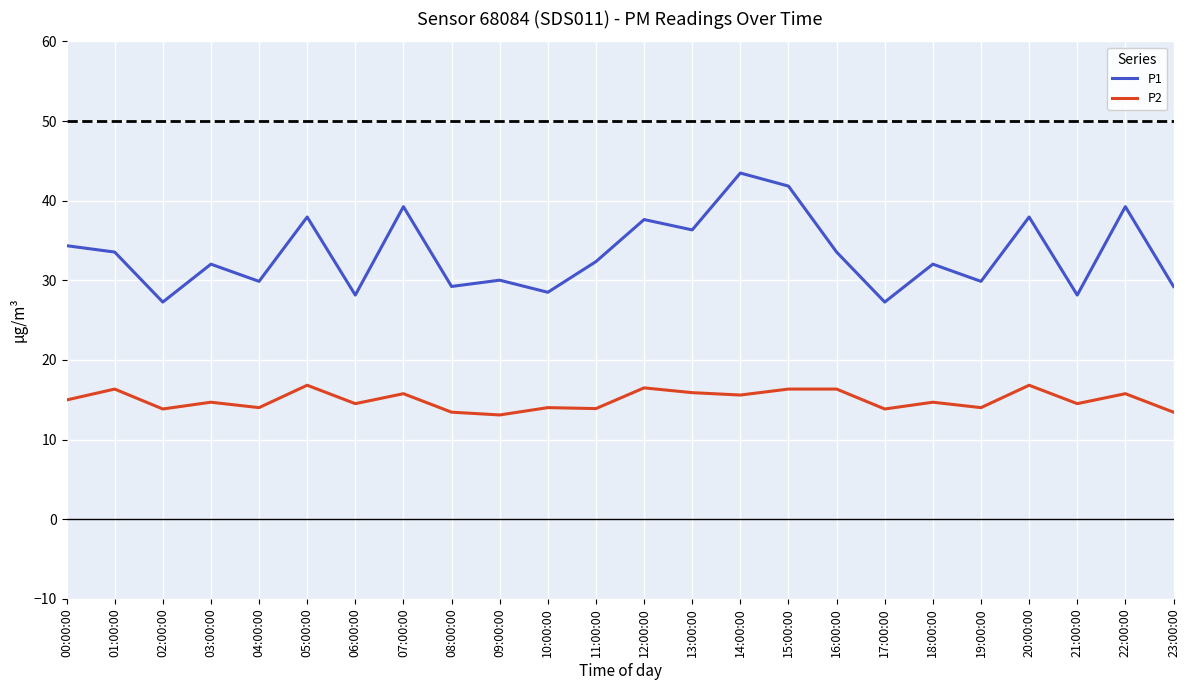

Is it true that P2 equals 20.2 at 18:00:00?

False